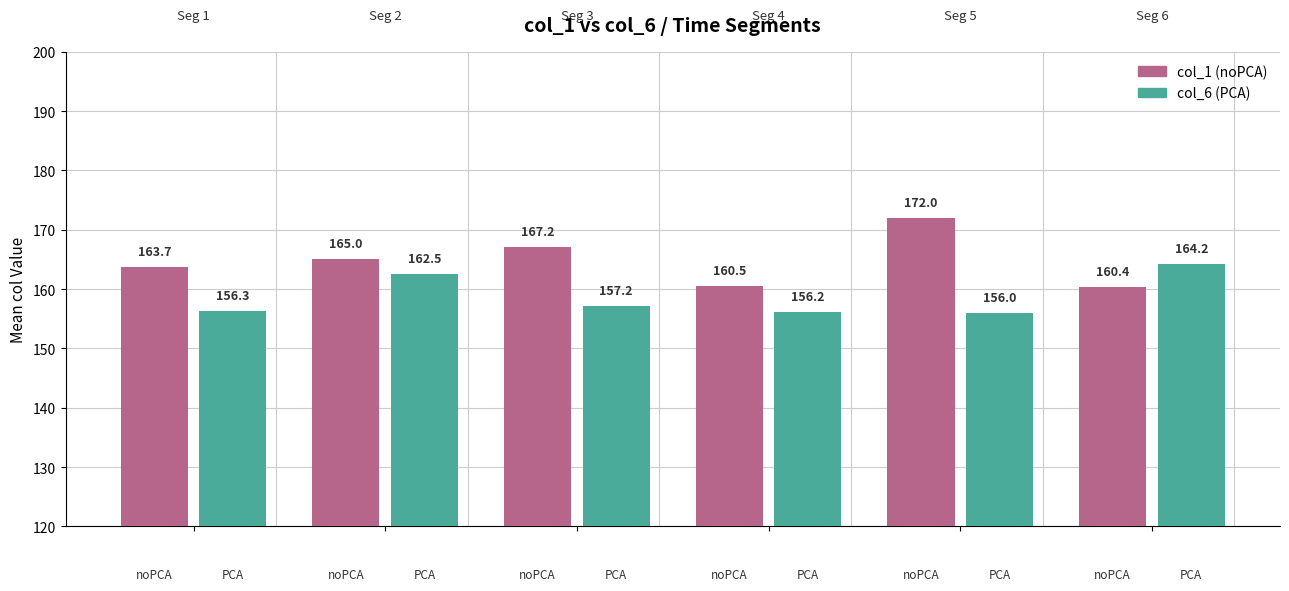

Which series has the largest total across all categories?

col_1 (noPCA)